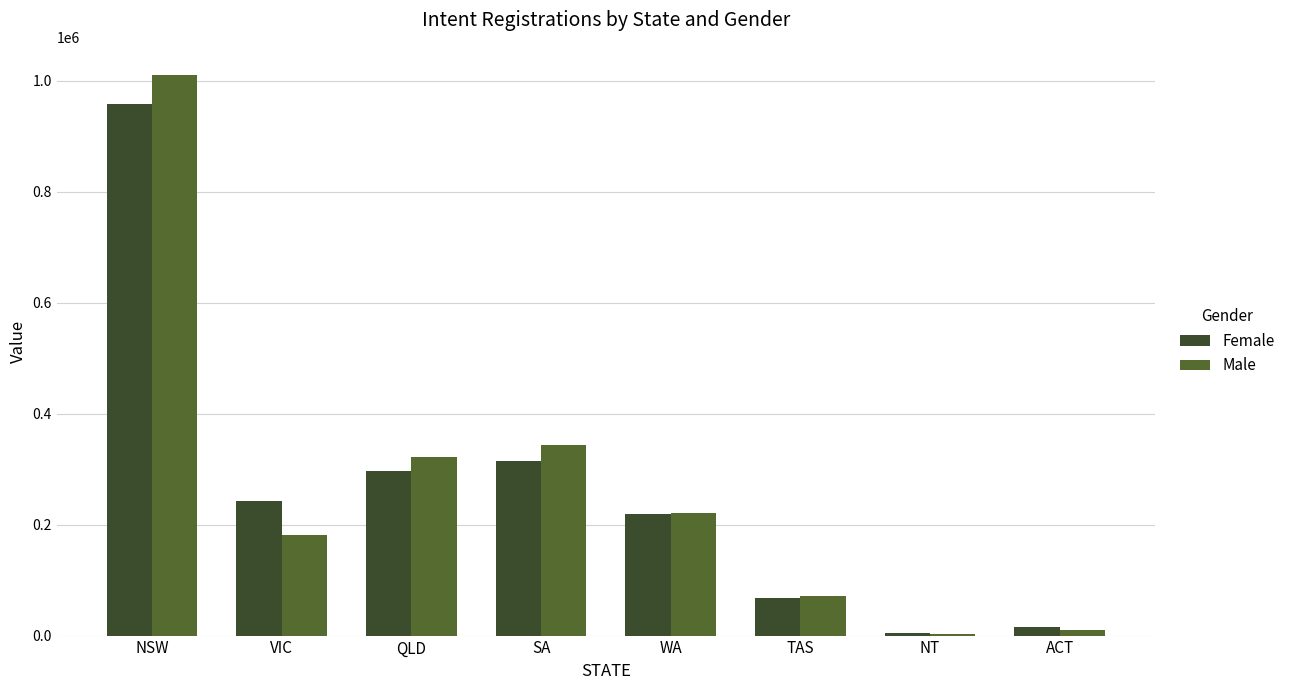

Which category has the highest value in the Male series?

NSW